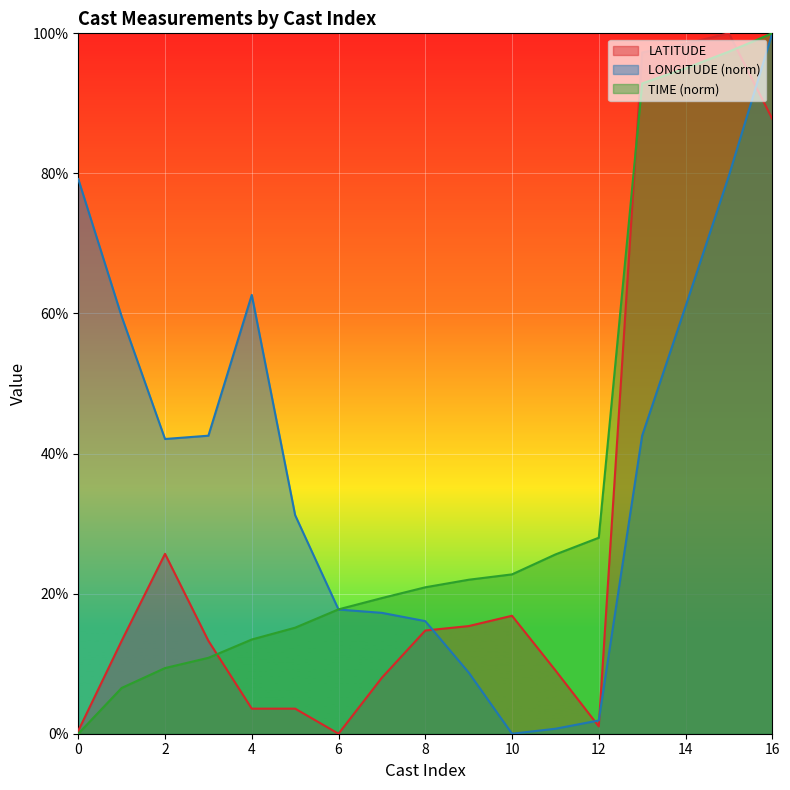

At 4, list the series in order from largest to smallest.

LONGITUDE (norm), TIME (norm), LATITUDE